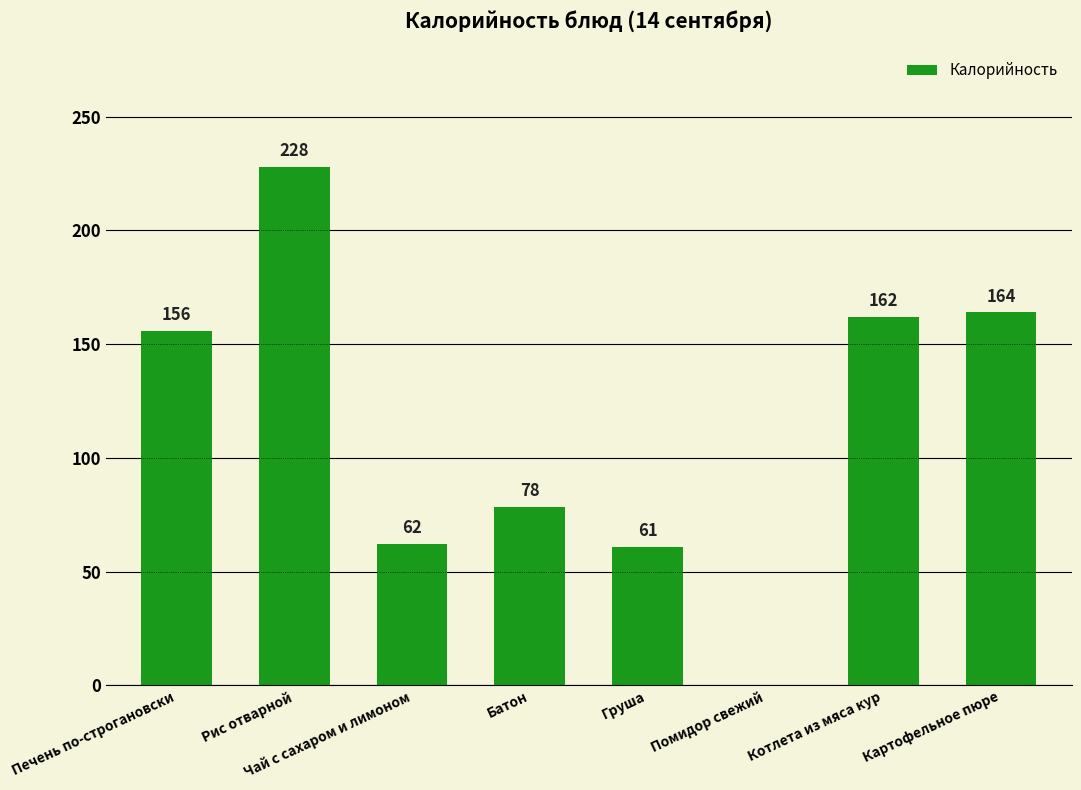

Which category has the highest value across all series?

Рис отварной